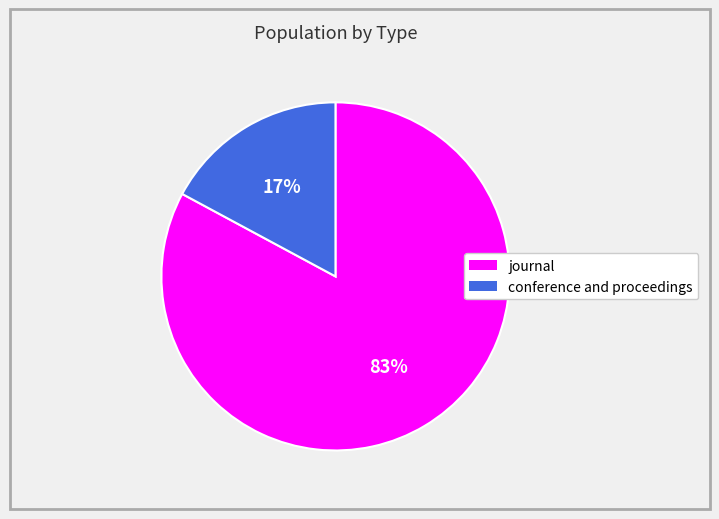

Do journal and conference and proceedings together represent more than half of the pie?

Yes